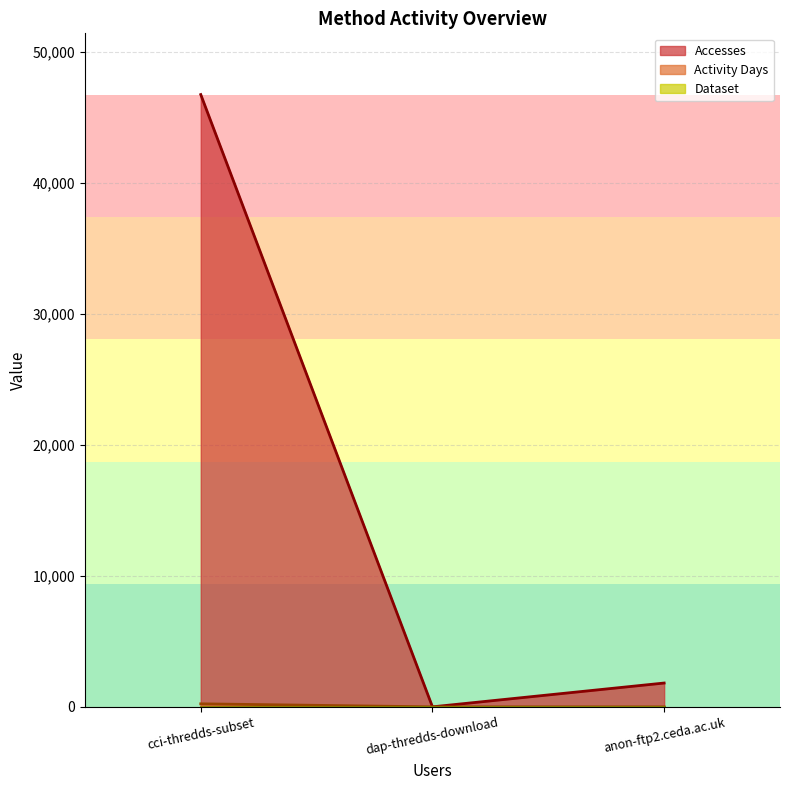

What is the label of the 2nd point from the right?

dap-thredds-download